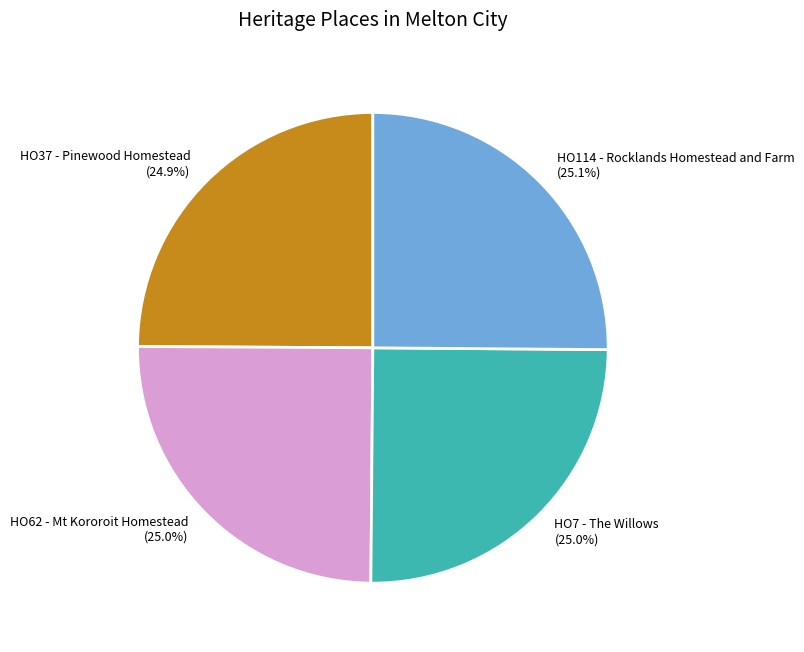

What is the total percentage of HO62 - Mt Kororoit Homestead and HO7 - The Willows?

50.0%